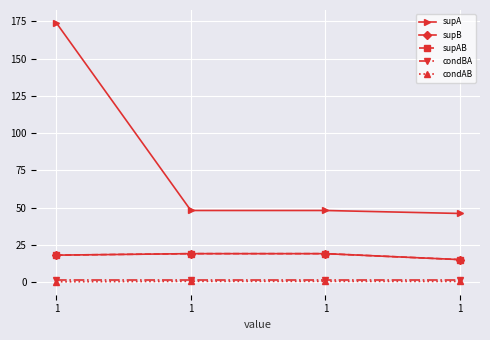

How many lines are shown in the chart?

5